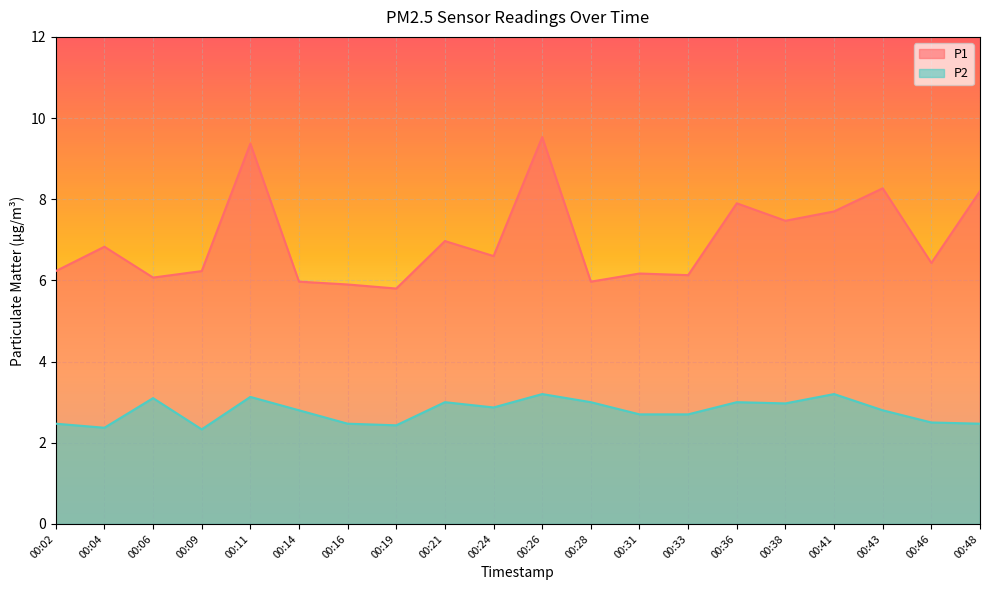

Reading left to right, what are all the values shown in this chart?

P1: 00:02=6.2	00:04=6.8	00:06=6.1	00:09=6.2	00:11=9.4	00:14=6.0	00:16=5.9	00:19=5.8	00:21=7.0	00:24=6.6	00:26=9.5	00:28=6.0	00:31=6.2	00:33=6.1	00:36=7.9	00:38=7.5	00:41=7.7	00:43=8.3	00:46=6.4	00:48=8.2
P2: 00:02=2.5	00:04=2.4	00:06=3.1	00:09=2.3	00:11=3.1	00:14=2.8	00:16=2.5	00:19=2.4	00:21=3.0	00:24=2.9	00:26=3.2	00:28=3.0	00:31=2.7	00:33=2.7	00:36=3.0	00:38=3.0	00:41=3.2	00:43=2.8	00:46=2.5	00:48=2.5